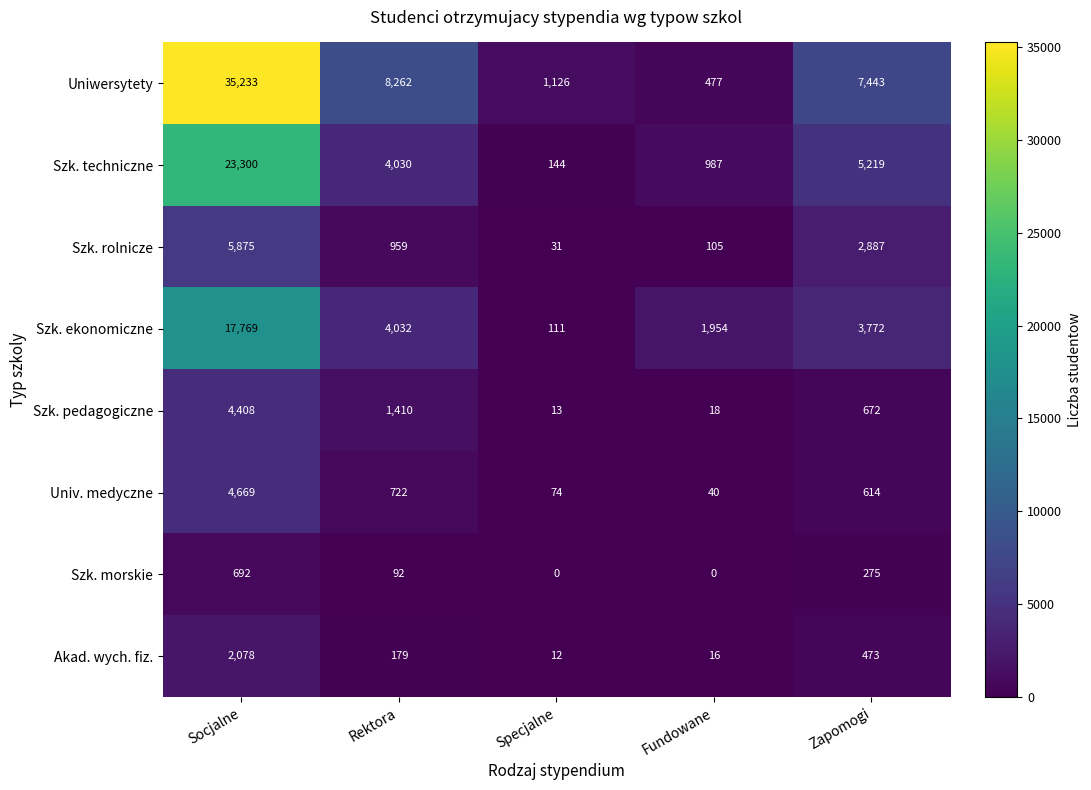

The Univ. medyczne series shows 4669 at Socjalne. True or false?

True